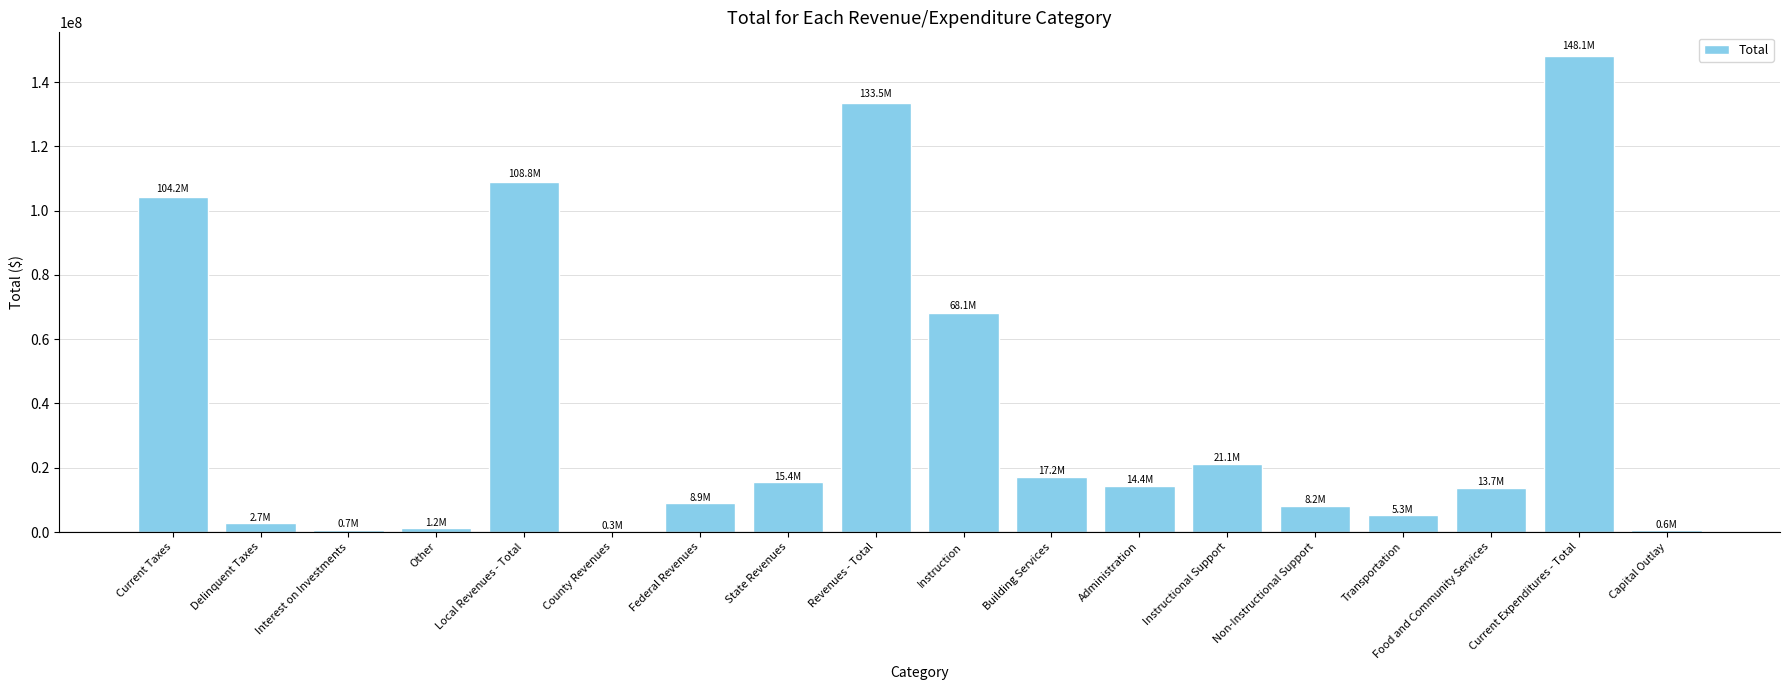

Which label corresponds to the largest value in the chart?

Current Expenditures - Total